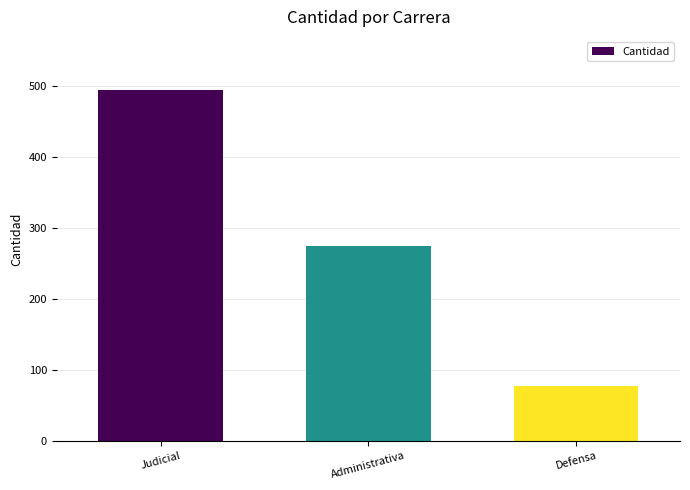

What is the smallest value displayed?

78